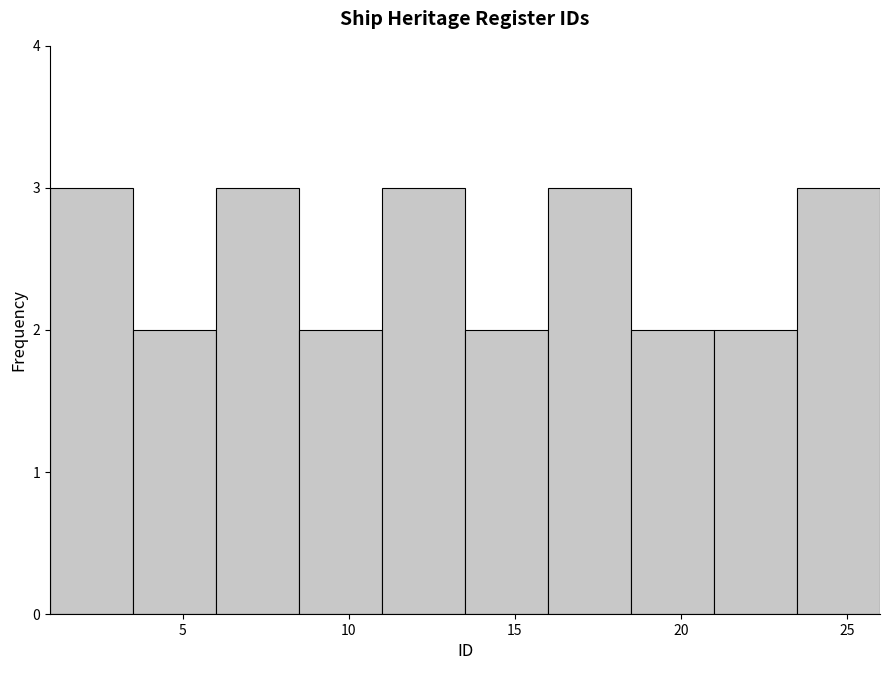

Reading left to right, list every bar in this chart as the range it spans on the x-axis followed by its height. The values are not printed on the chart, so give them approximately, as read against the axis.

1.0 to 3.5: 3
3.5 to 6.0: 2
6.0 to 8.5: 3
8.5 to 11.0: 2
11.0 to 13.5: 3
13.5 to 16.0: 2
16.0 to 18.5: 3
18.5 to 21.0: 2
21.0 to 23.5: 2
23.5 to 26.0: 3